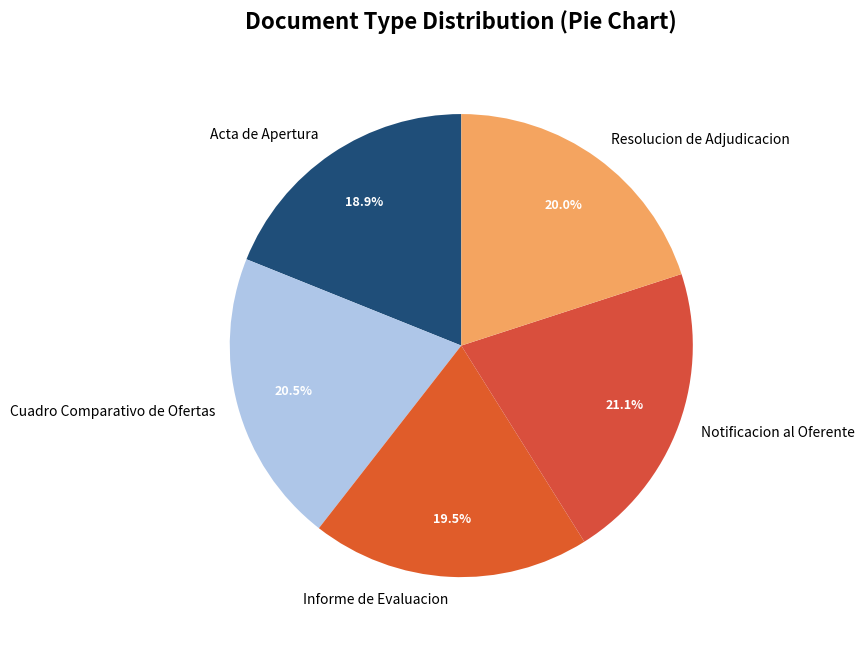

Which has a higher value, Resolucion de Adjudicacion or Acta de Apertura?

Resolucion de Adjudicacion